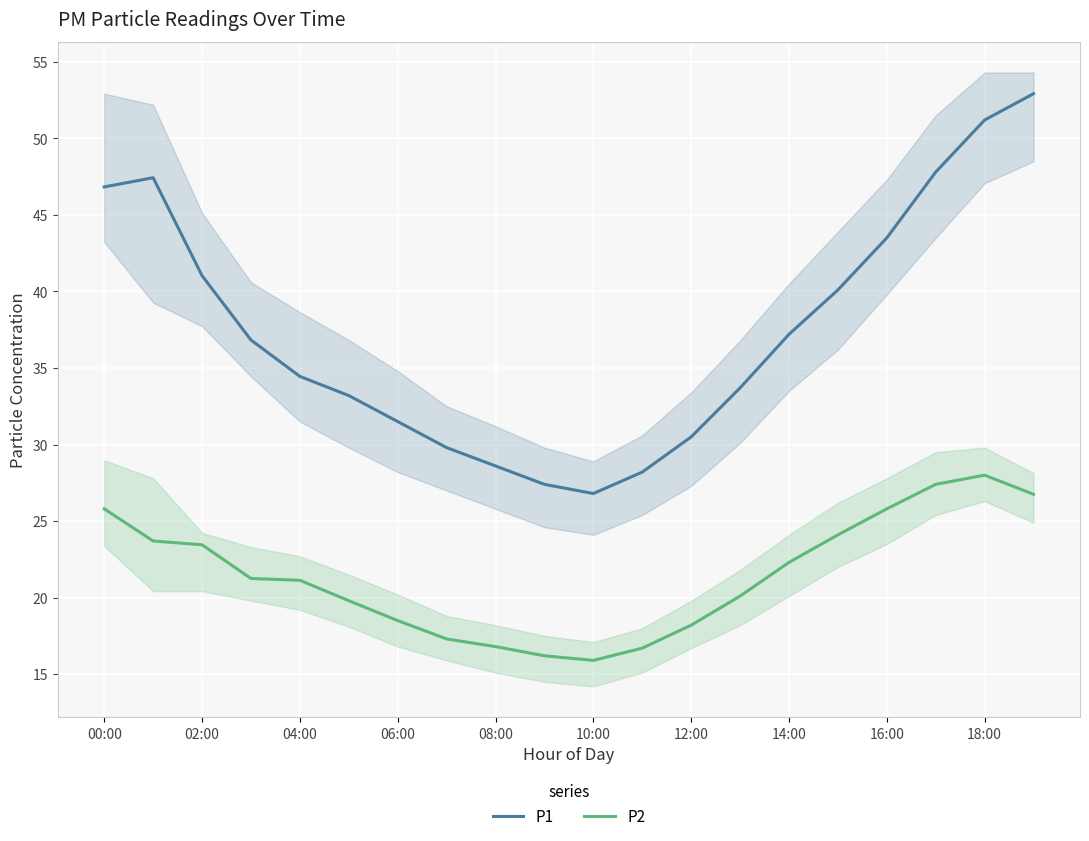

What is the maximum value for P2?

28.0